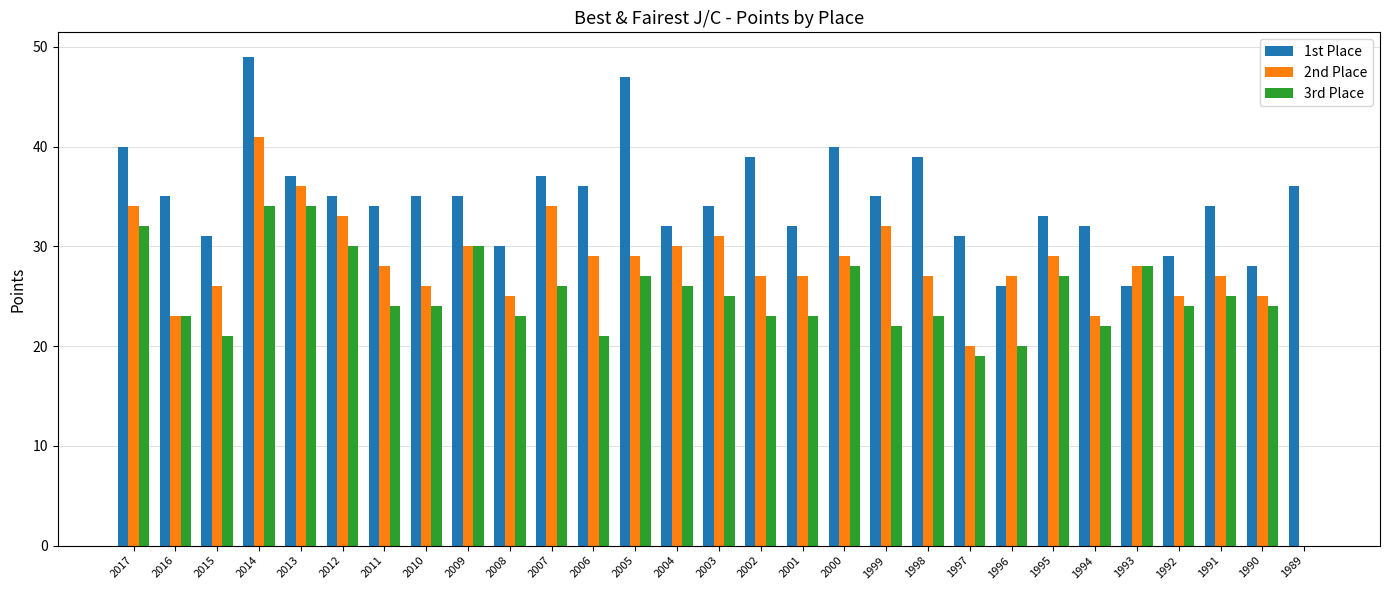

How many positive values does the 3rd Place series have?

28